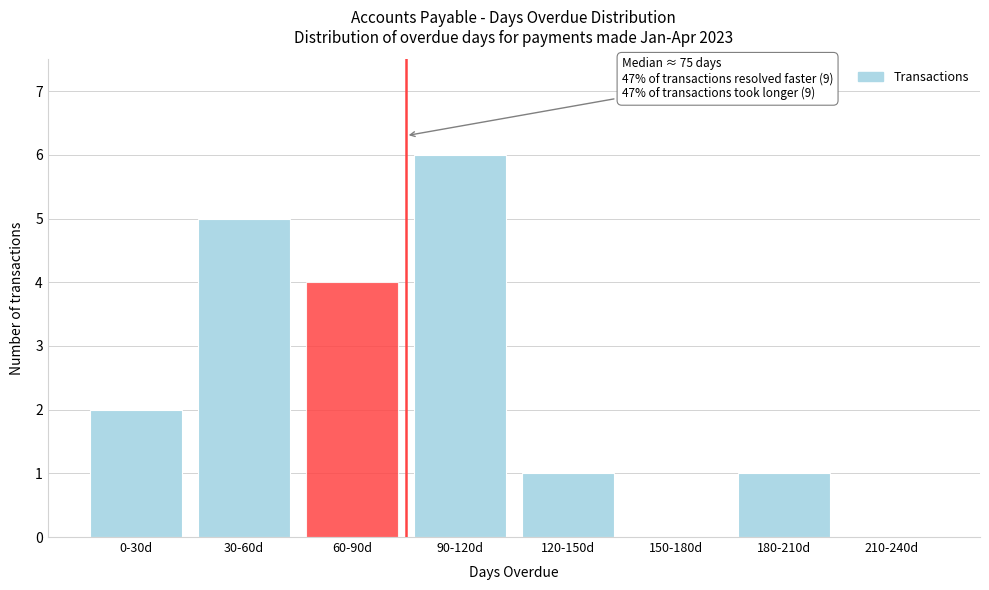

Reading right to left, what are all the values shown in this chart?

210-240d=0	180-210d=1	150-180d=0	120-150d=1	90-120d=6	60-90d=4	30-60d=5	0-30d=2